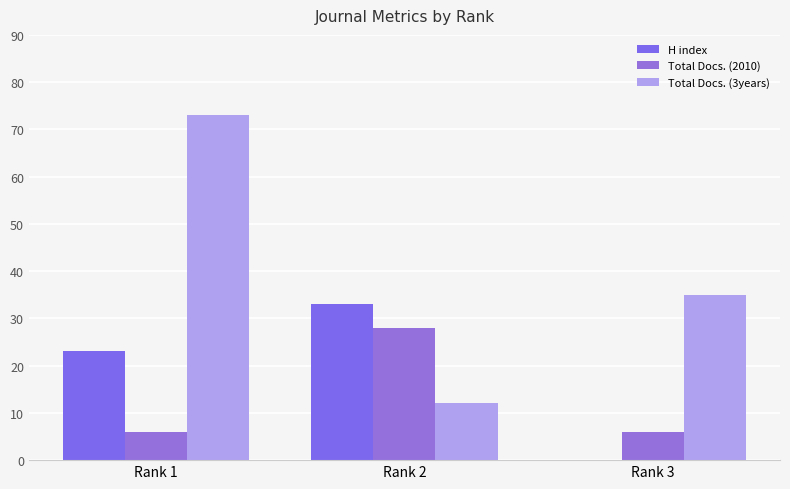

What is the difference between the maximum and second lowest values in the Total Docs. (3years) series?

38